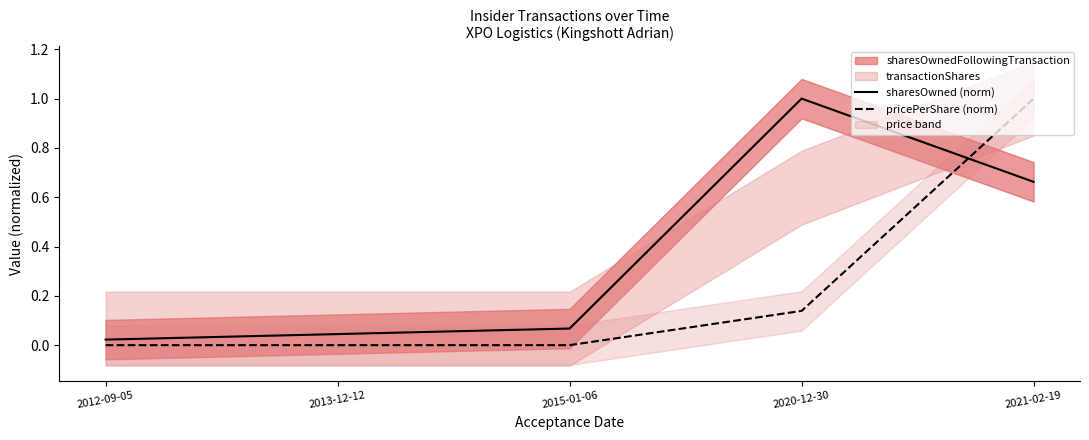

At how many categories does at least one series exceed 0?

5